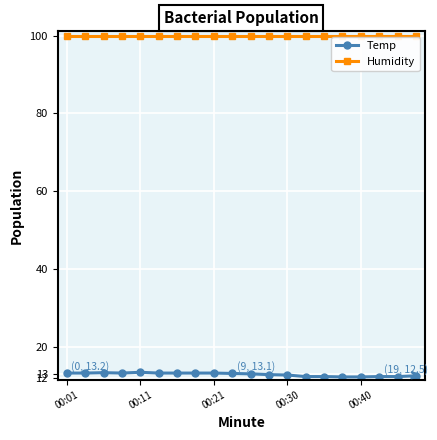

True or false: Temp and Humidity cross at least once.

False